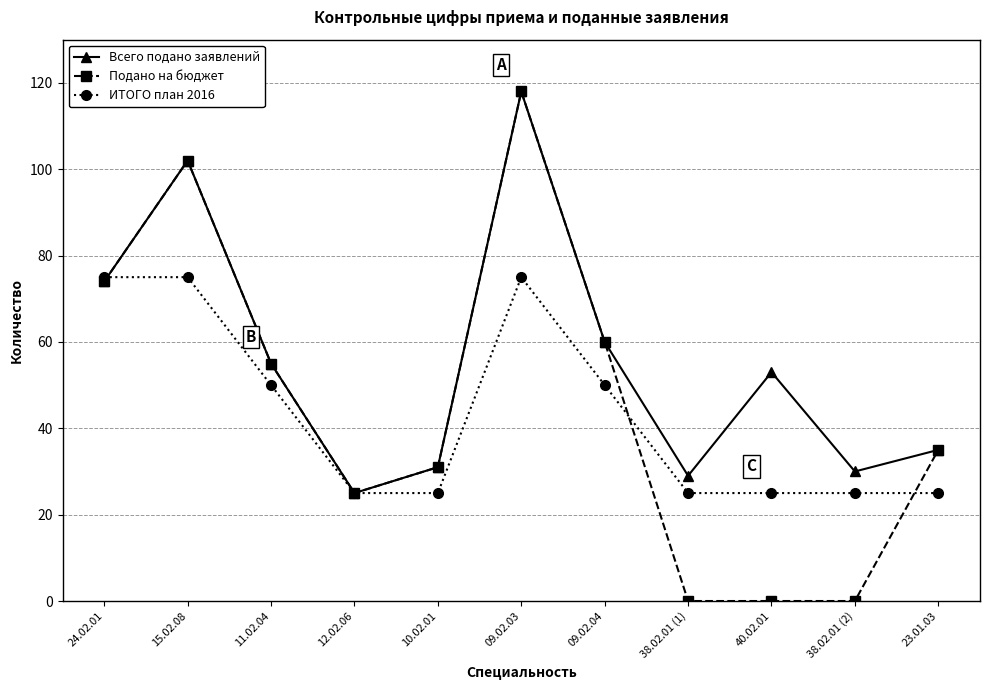

How many categories are shown in the chart?

11